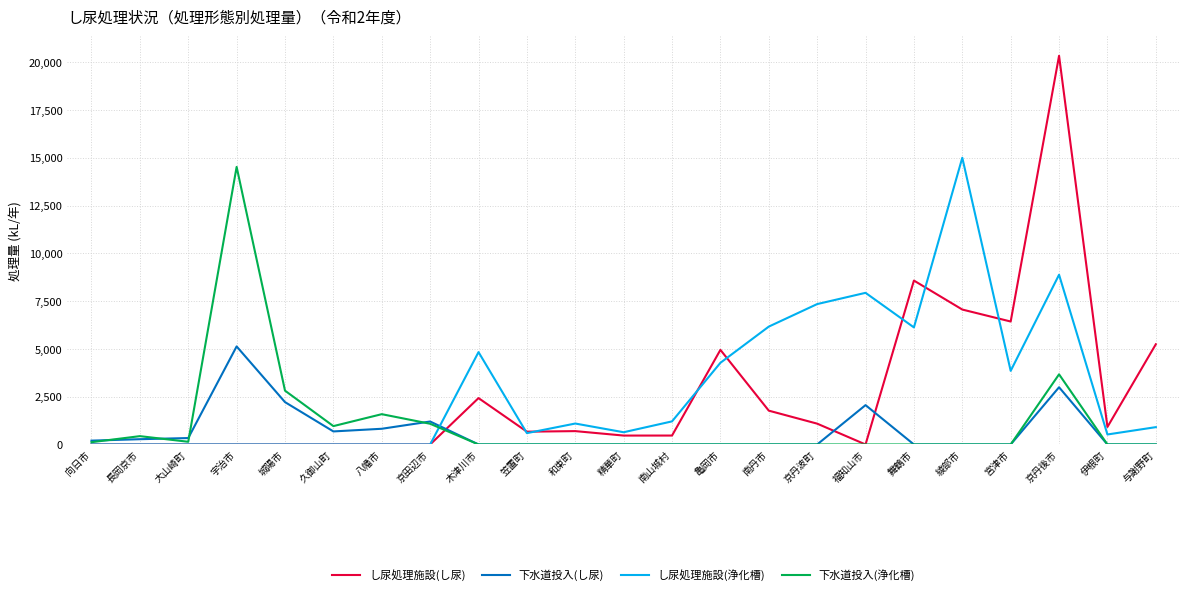

Which series has the widest spread of values?

し尿処理施設(し尿)